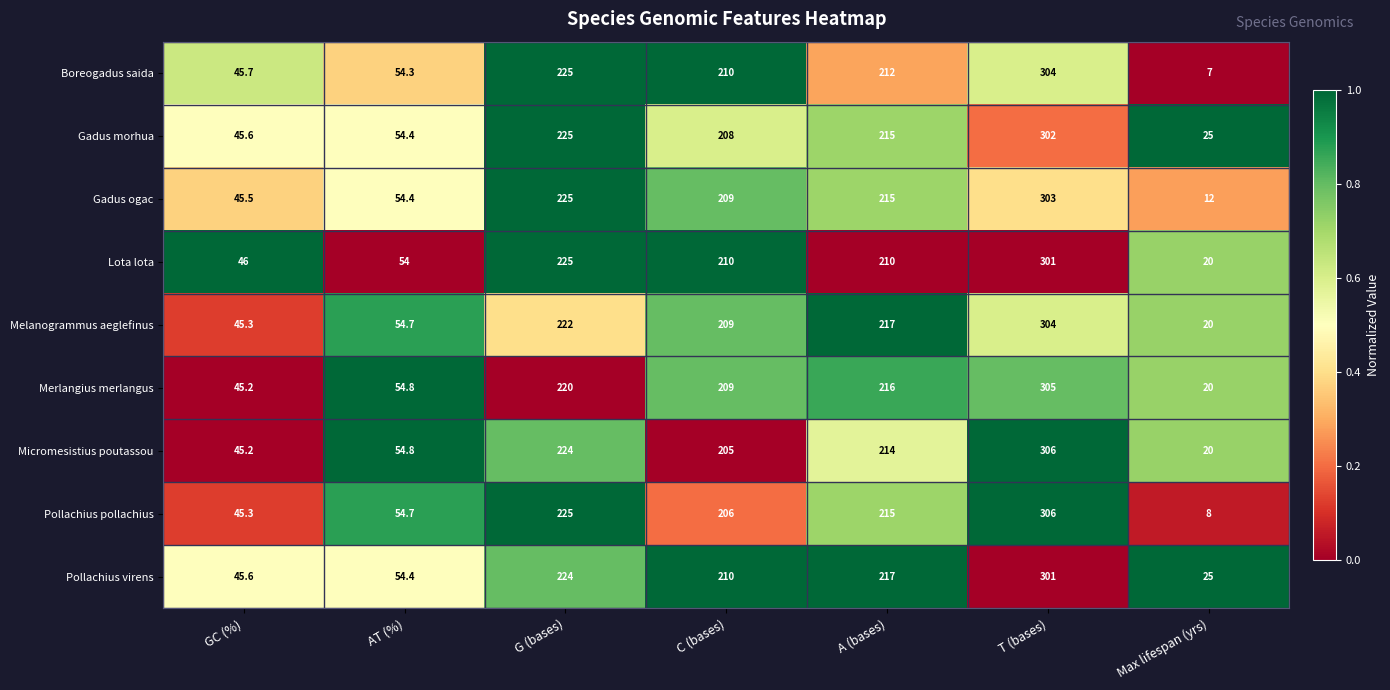

Where is Boreogadus saida nearest to the value 155?

C (bases)